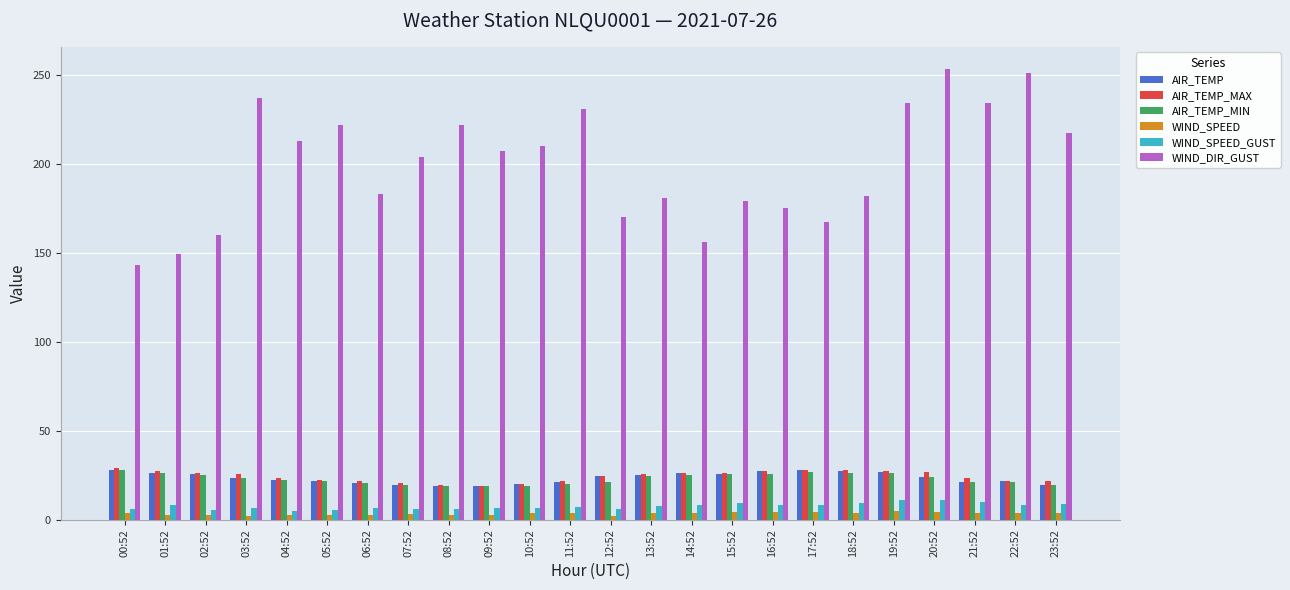

How many bars are there in each group?

6